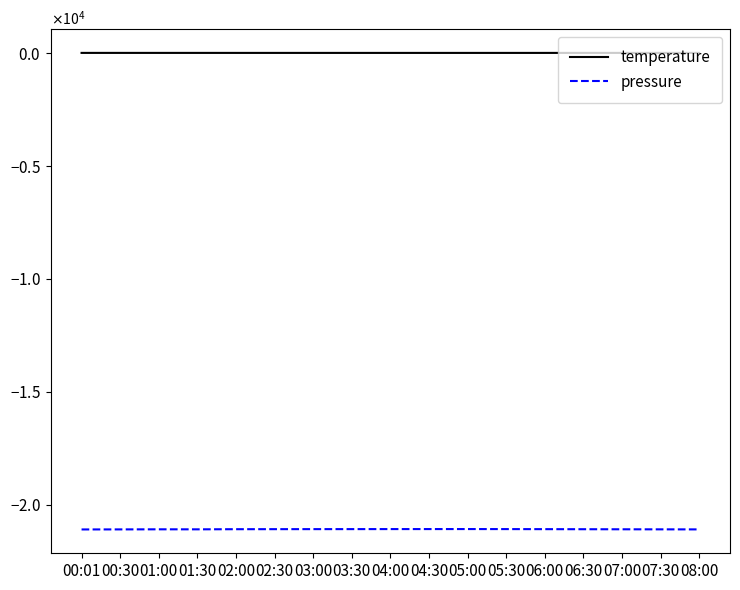

Rank the series by their average value, from lowest to highest.

pressure, temperature